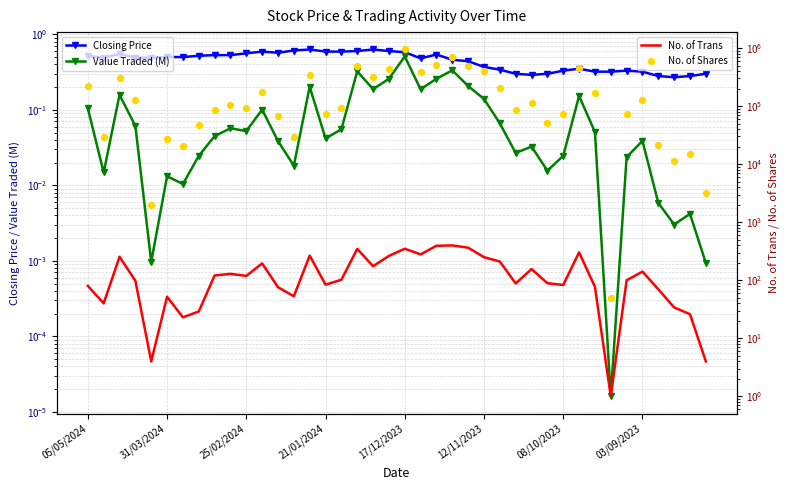

At which category is the sum across all series the highest?

17/12/2023